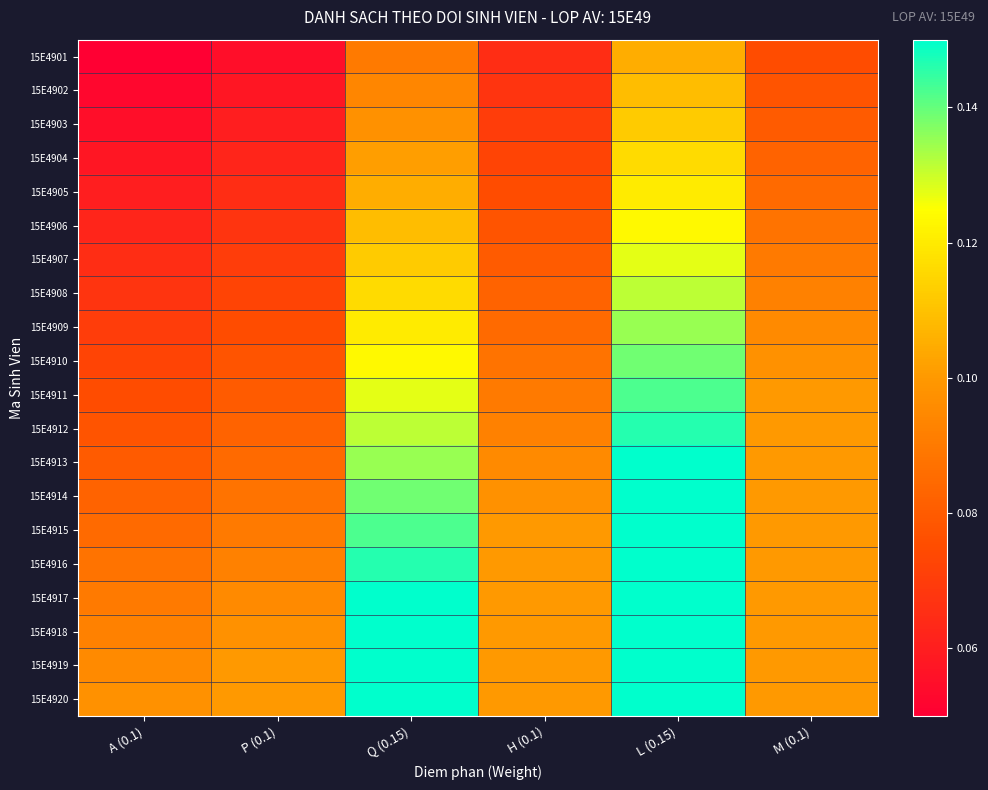

Which has a higher value, Q (0.15) or P (0.1)?

Q (0.15)